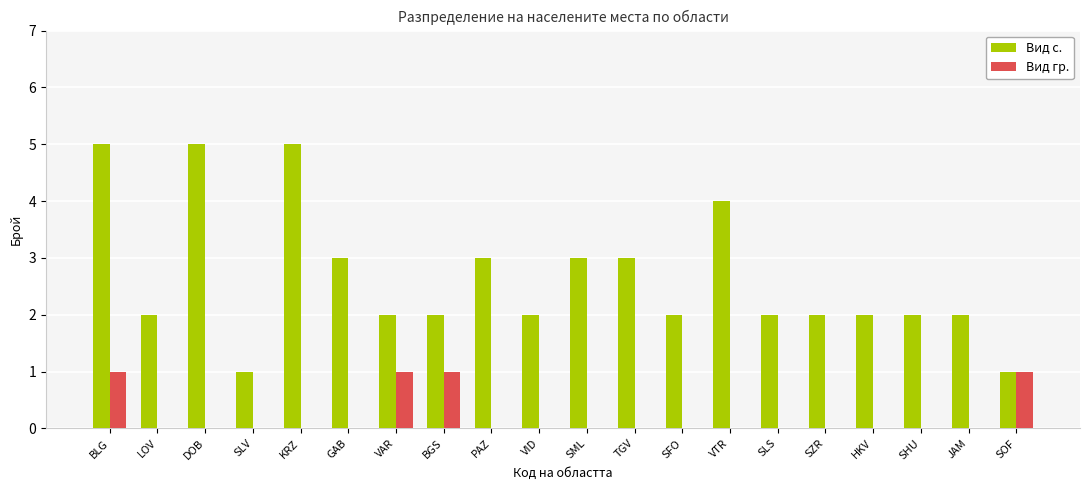

Which series has the largest range (max minus min)?

Вид с.